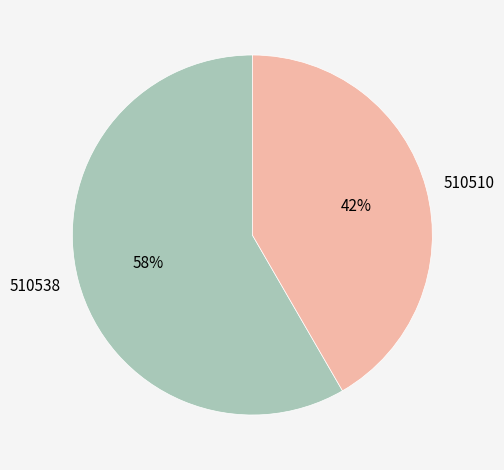

How many segments does this pie chart have?

2